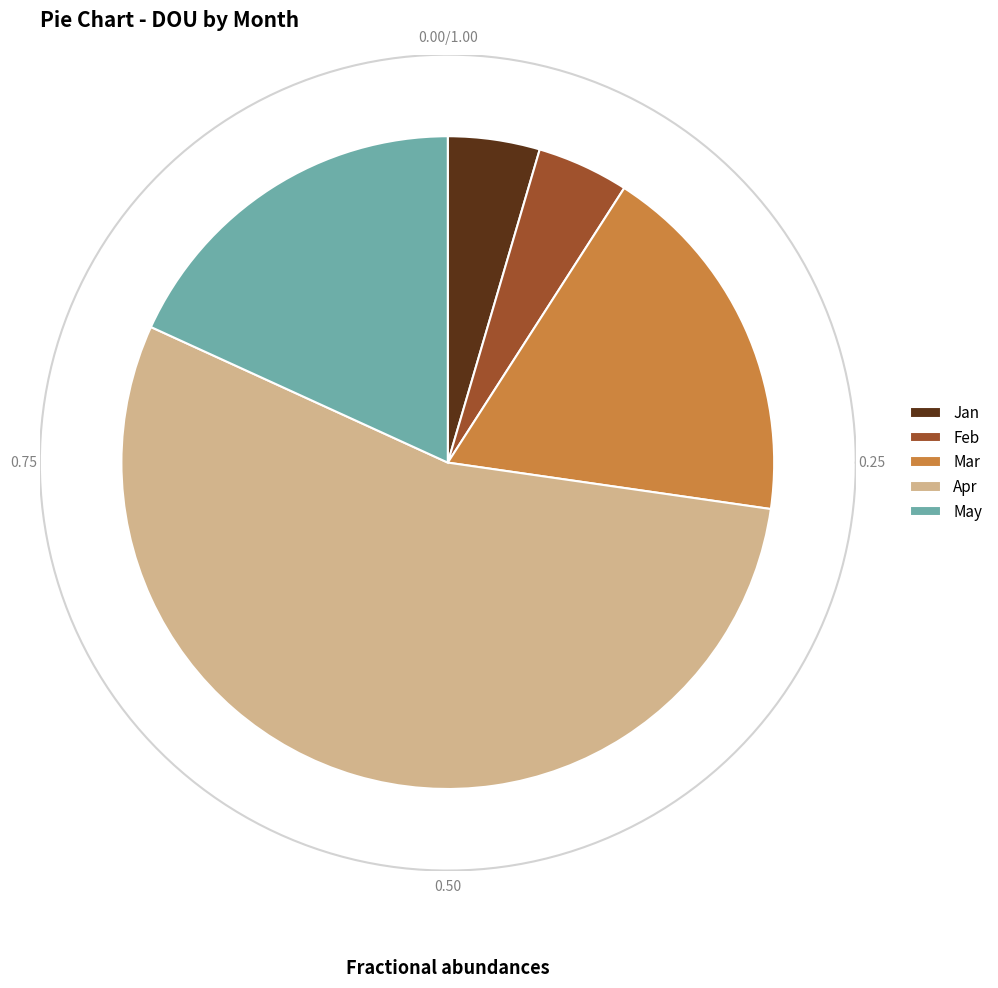

Rank the categories by value from highest to lowest.

Apr, Mar, May, Jan, Feb